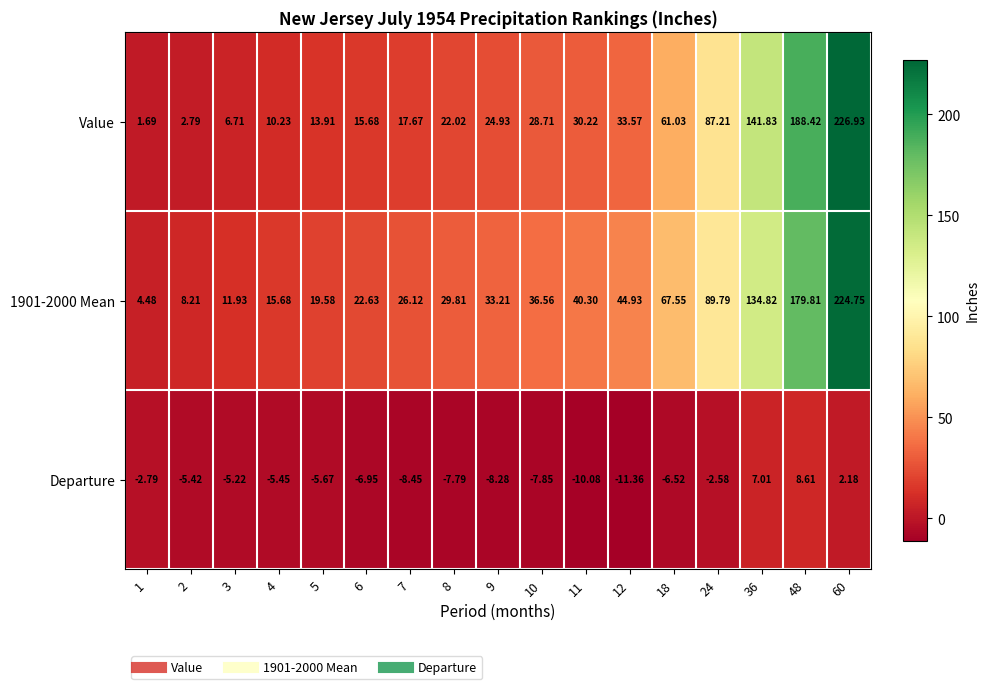

Which series changed the most between 7 and 9?

Value